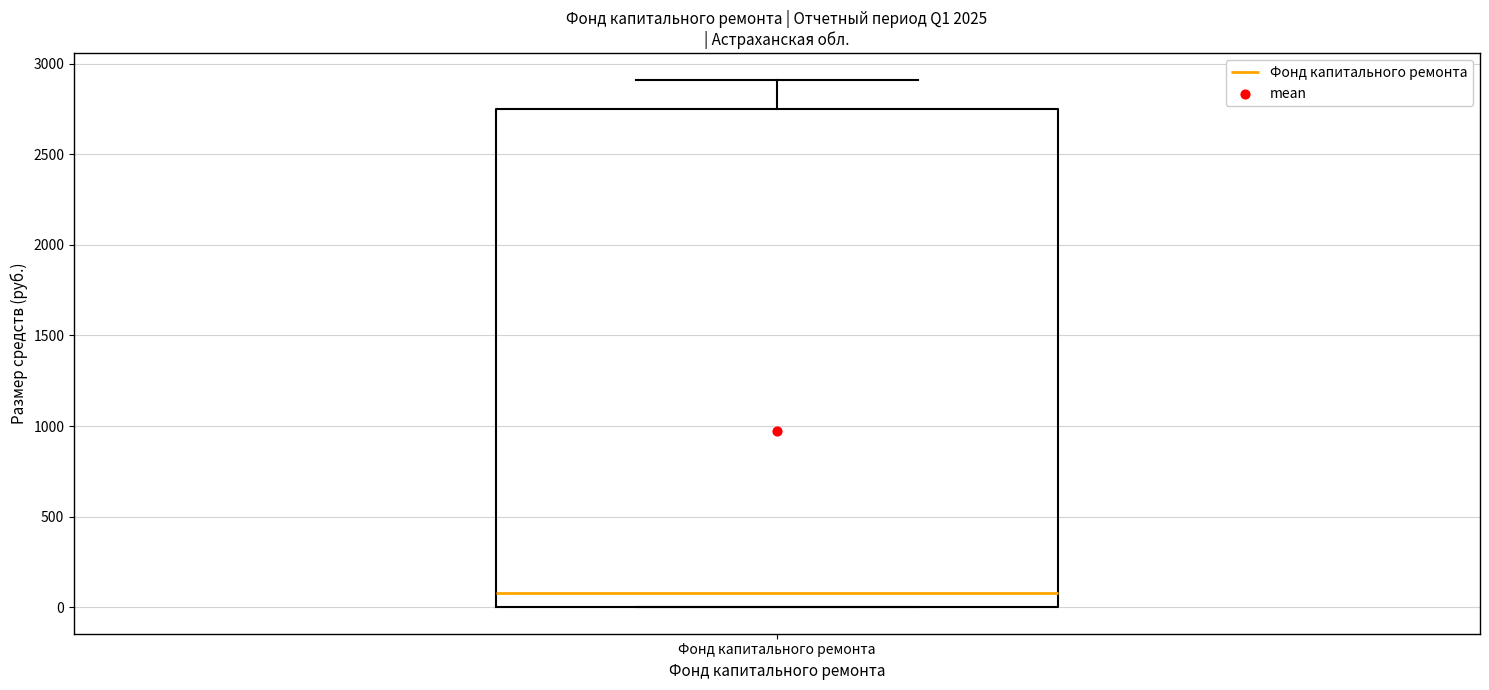

Where is the lower edge of the box for Фонд капитального ремонта on the y-axis? The values are not printed on the chart, so give them approximately, as read against the axis.

0